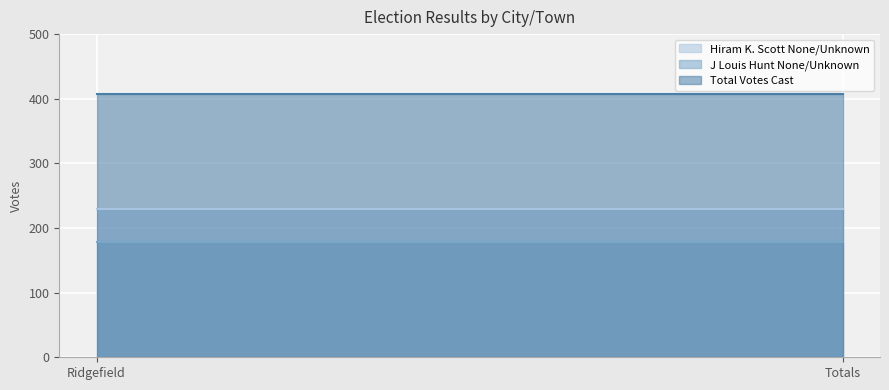

What is the maximum value for Hiram K. Scott None/Unknown?

229